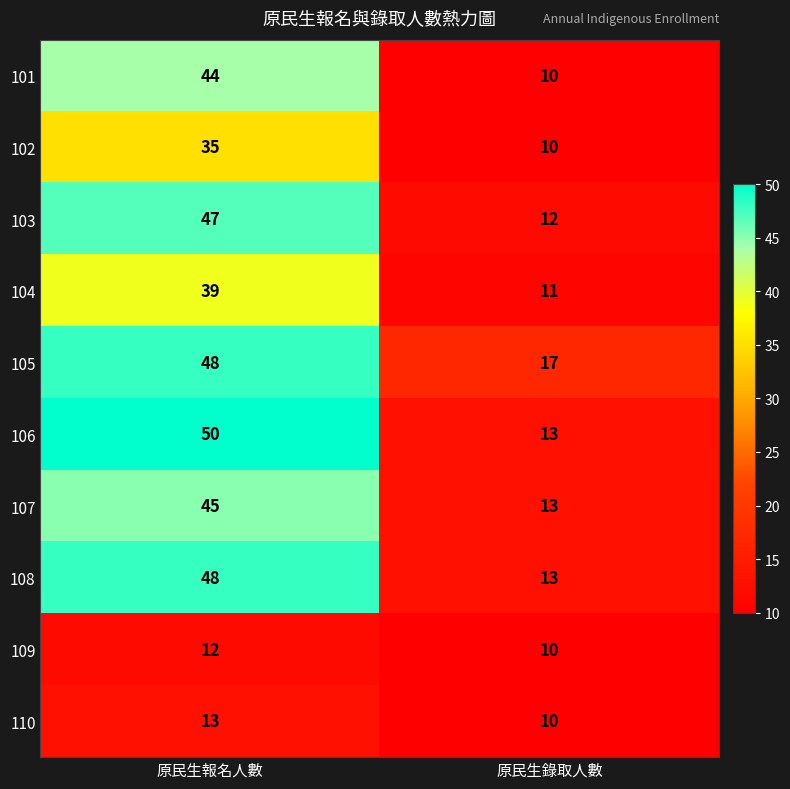

Is it true that 102 equals 10 at 原民生錄取人數?

True